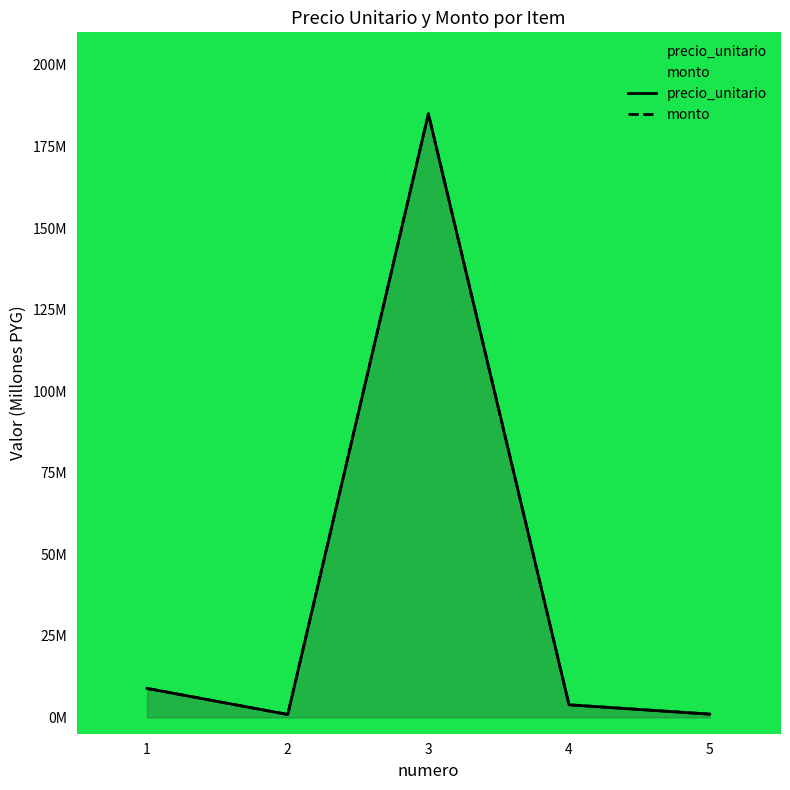

Reading right to left, transcribe all the data shown in this chart.

precio_unitario: 5=1.0	4=3.9	3=185.0	2=0.9	1=8.9
monto: 5=1.0	4=3.9	3=185.0	2=0.9	1=8.9